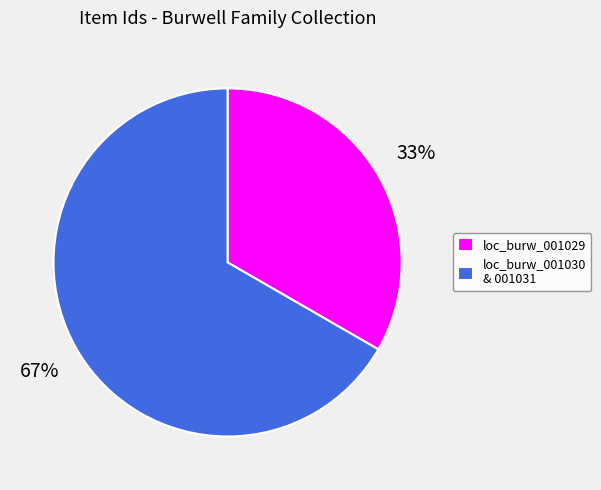

Do loc_burw_001030 & 001031 and loc_burw_001029 together represent more than half of the pie?

Yes